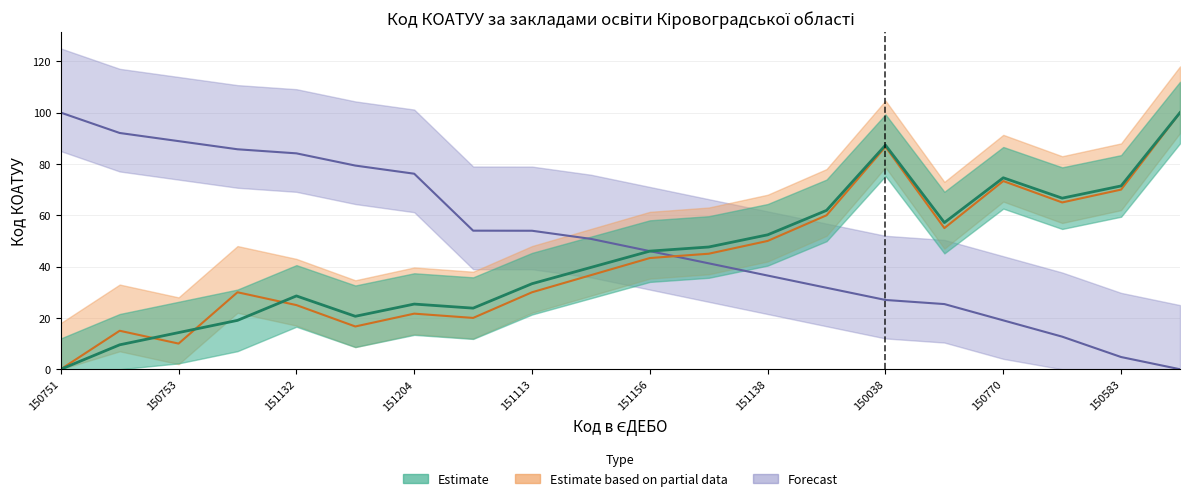

How many intersections are there between Estimate based on partial data and Estimate?

3